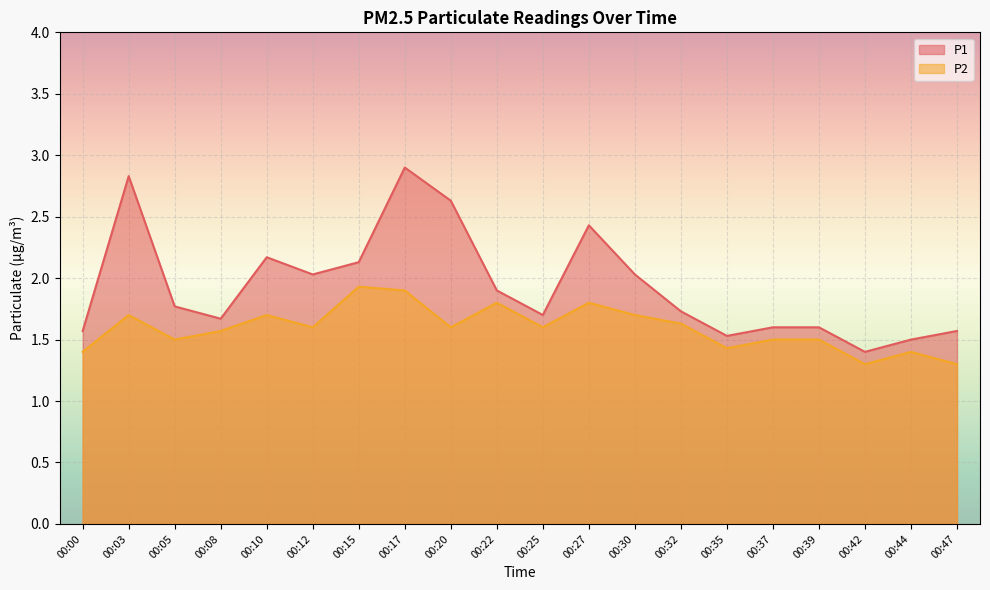

At how many categories does at least one series exceed 2?

8